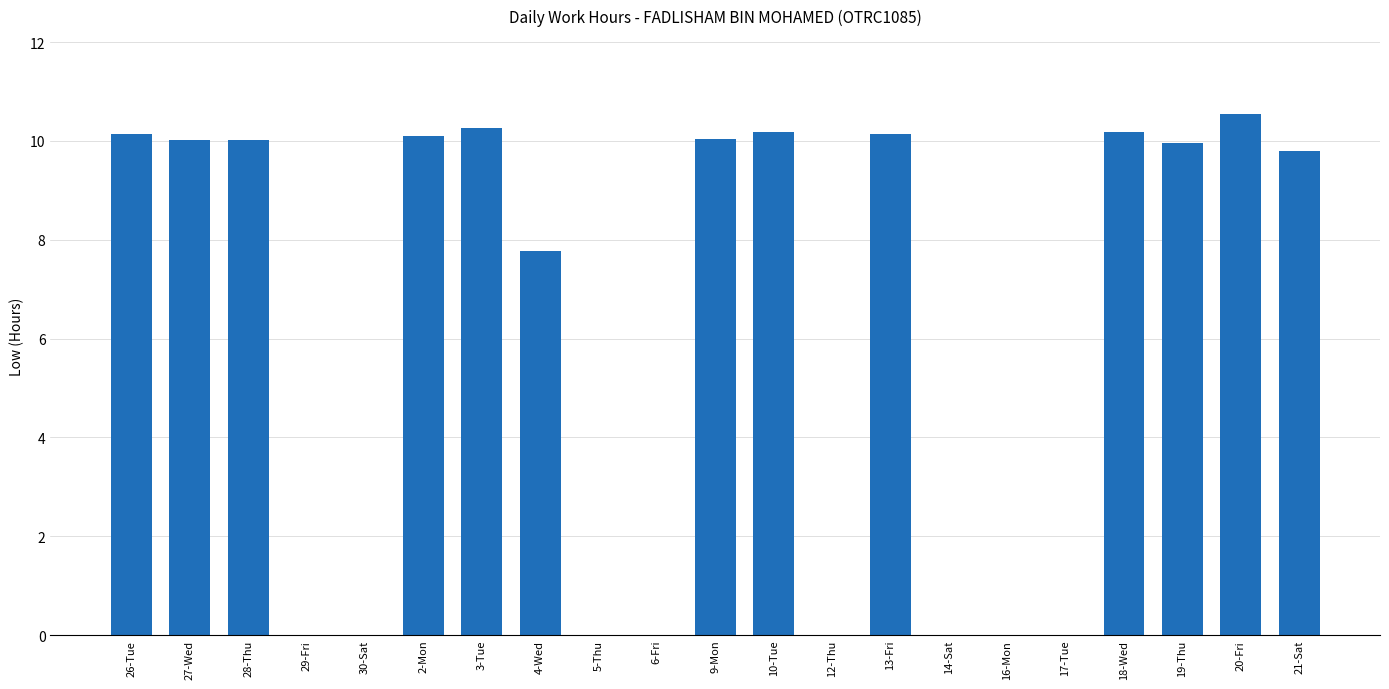

What is the greatest value displayed?

10.5